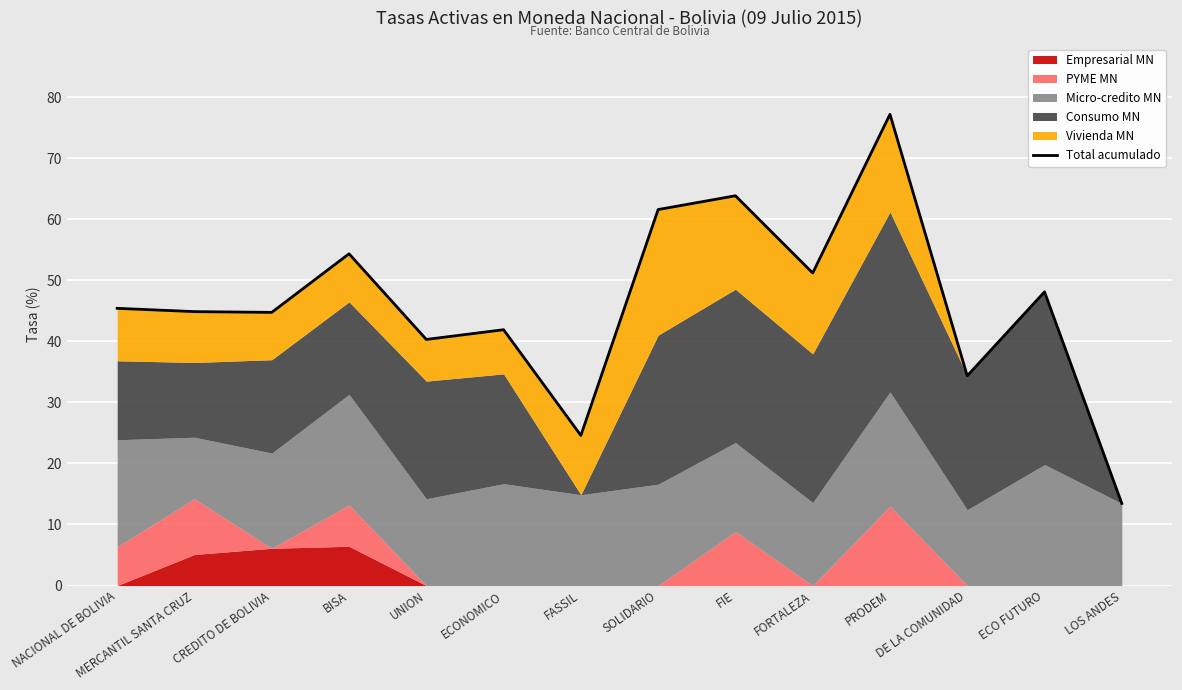

The value at LOS ANDES is 4.9. True or false?

False